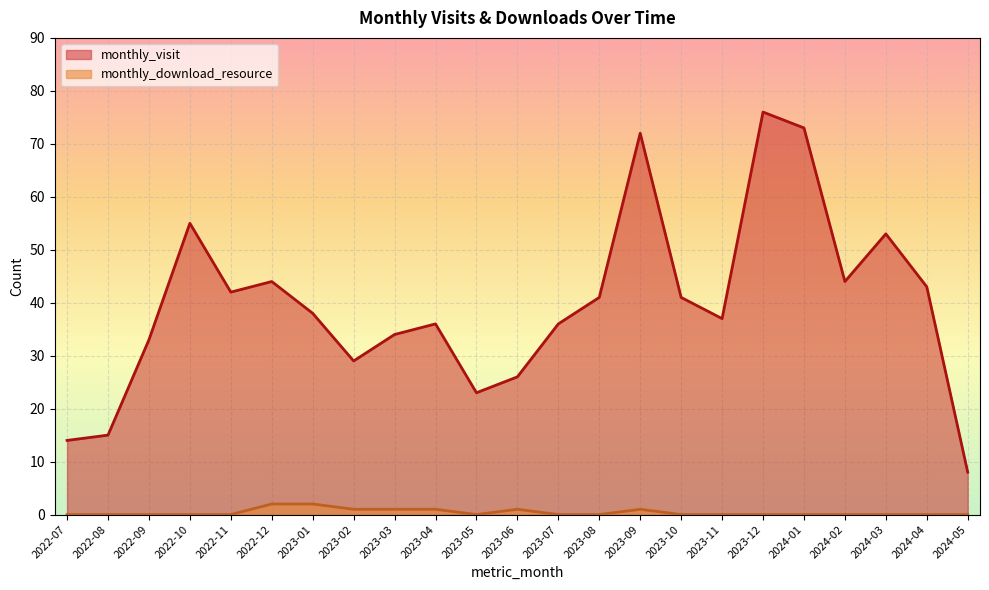

What is the difference between the monthly_visit_line values at 2024-05 and 2023-08?

33